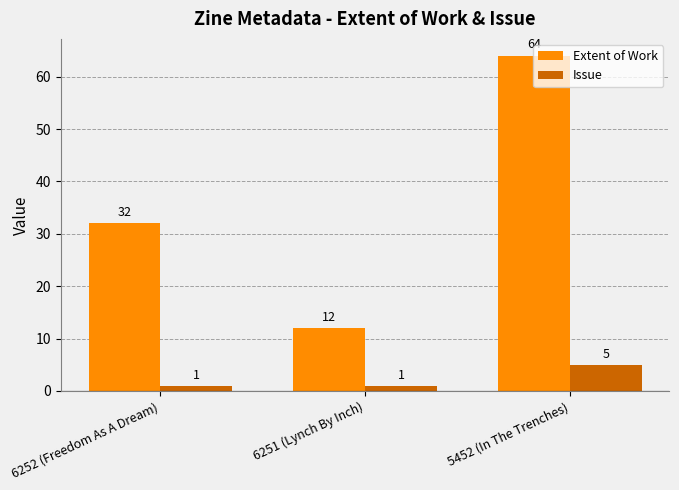

Reading right to left, list all the values displayed in this chart.

Extent of Work: 5452 (In The Trenches)=64	6251 (Lynch By Inch)=12	6252 (Freedom As A Dream)=32
Issue: 5452 (In The Trenches)=5	6251 (Lynch By Inch)=1	6252 (Freedom As A Dream)=1